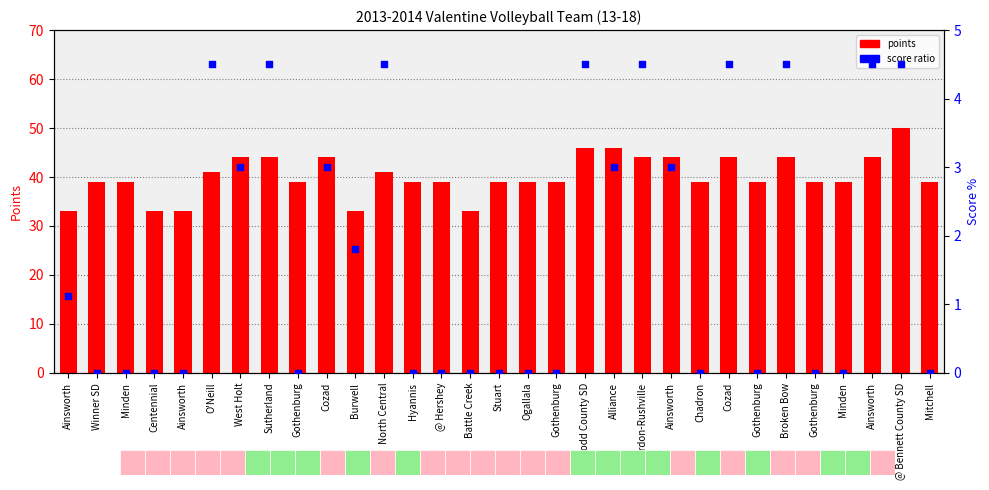

Is the value of points at Minden greater than the value of score ratio at Ainsworth?

Yes